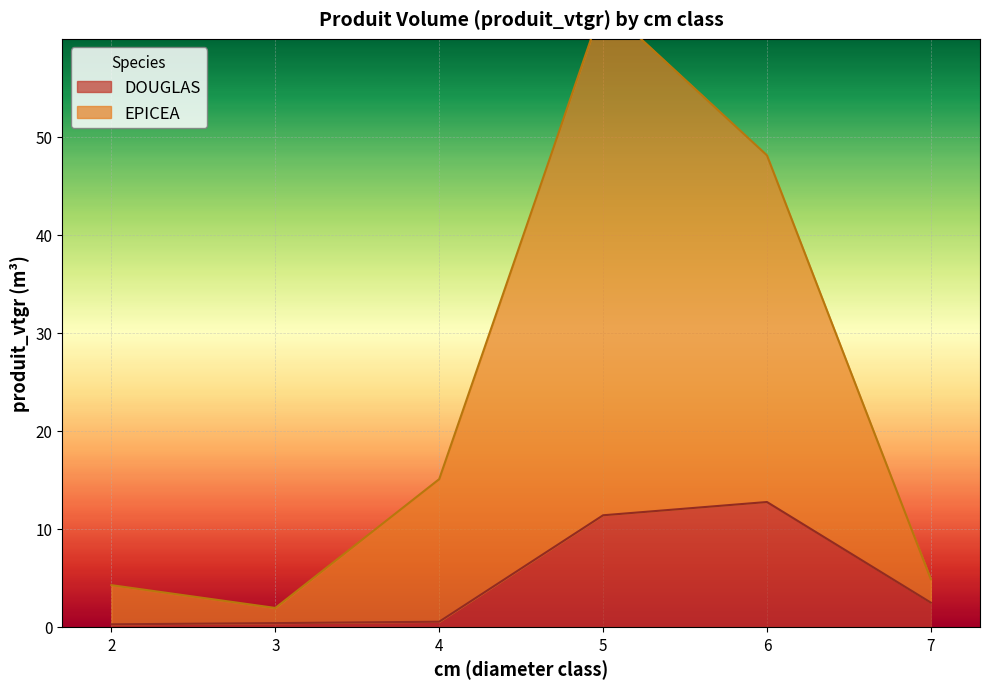

Does the chart display data point markers on the line(s)?

No